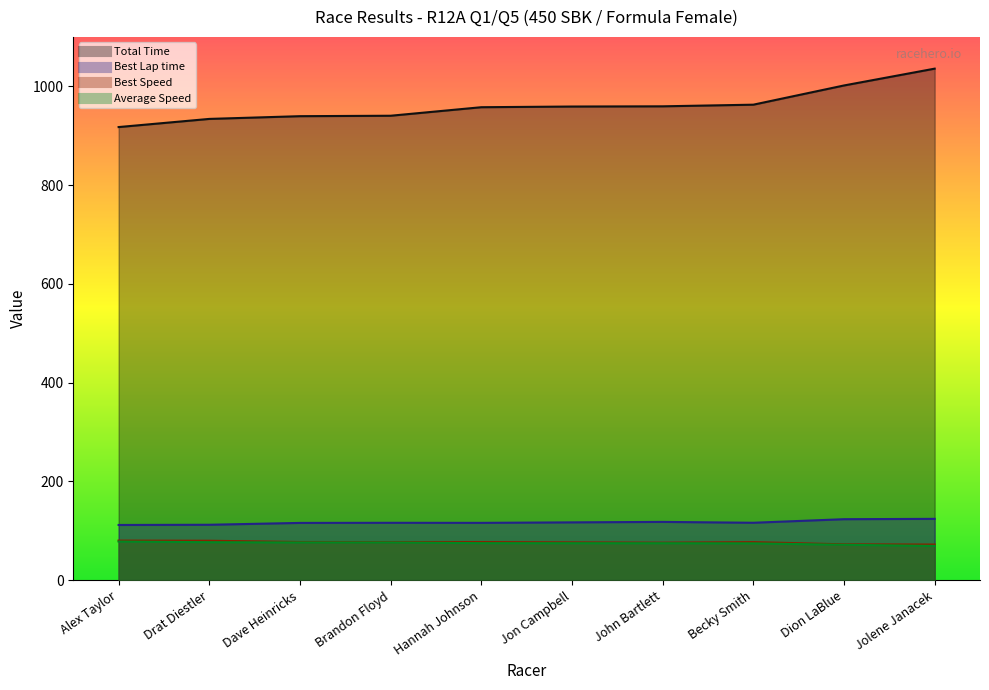

Does the chart display data point markers on the line(s)?

No